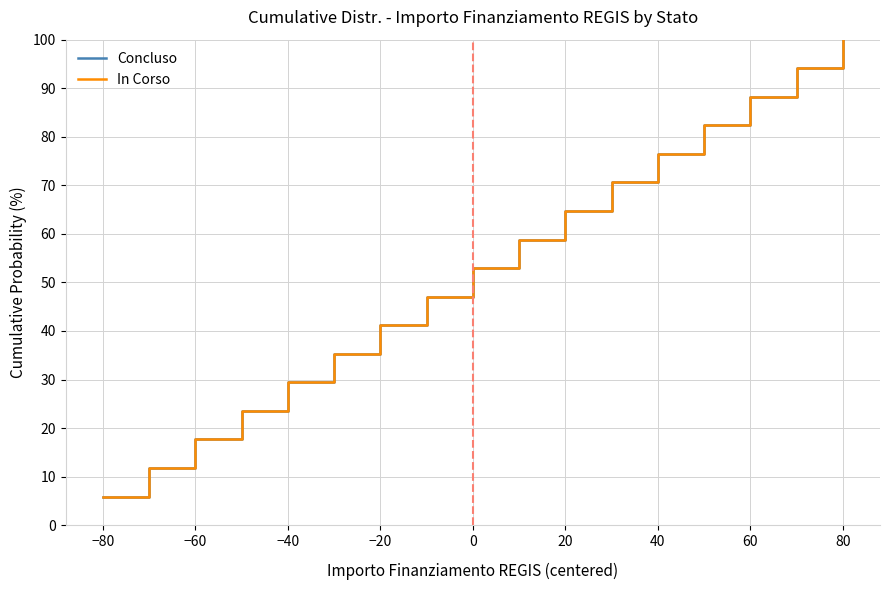

Is this an area chart (filled region under the line)?

No